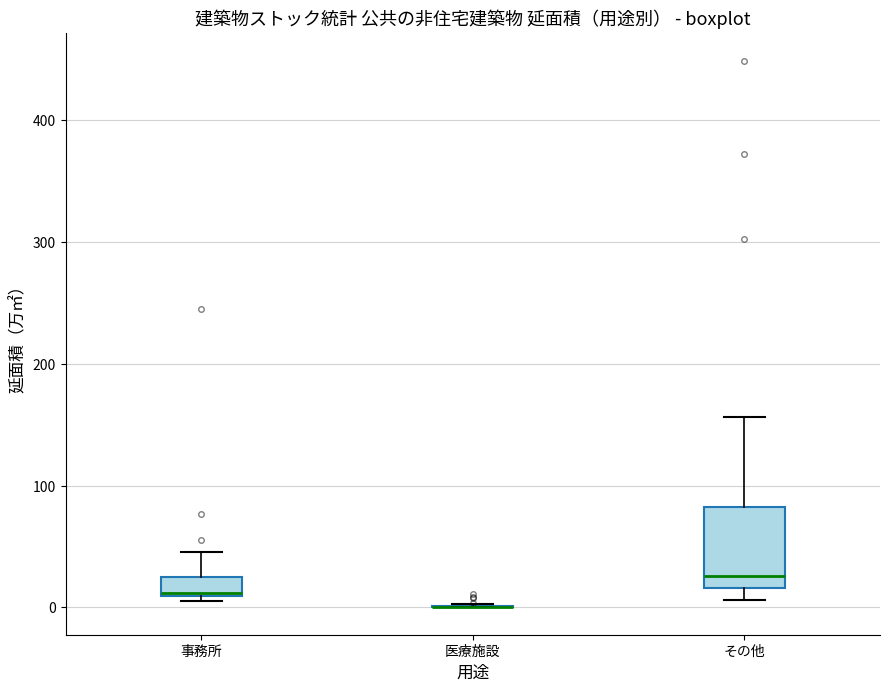

Comparing the boxes themselves (not the whiskers), which one is the tallest?

その他